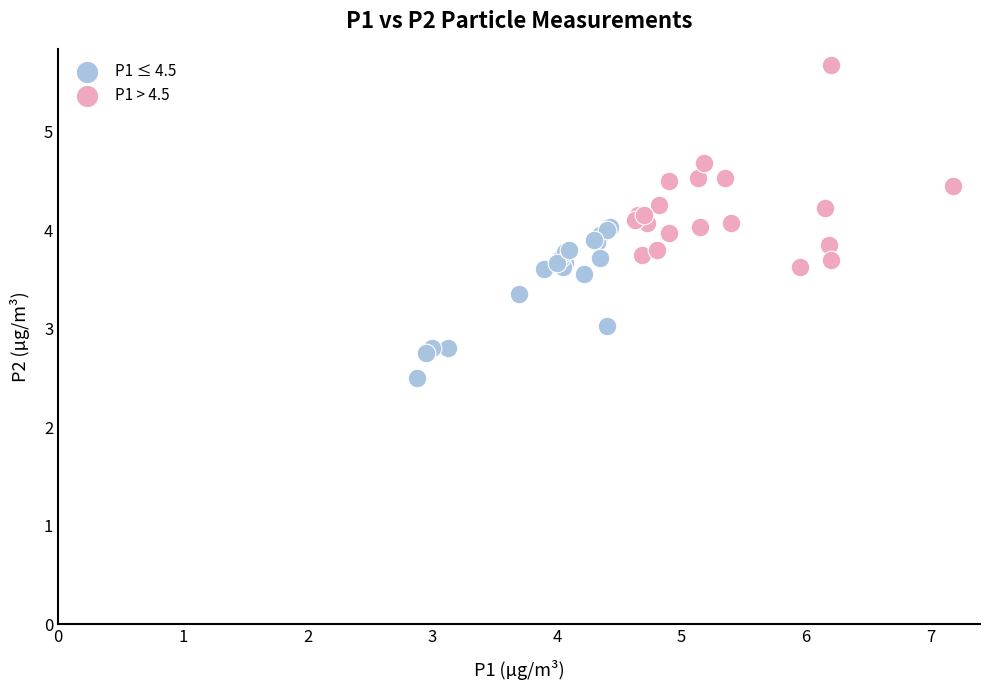

What are all the series names shown in the legend?

P1 ≤ 4.5, P1 > 4.5